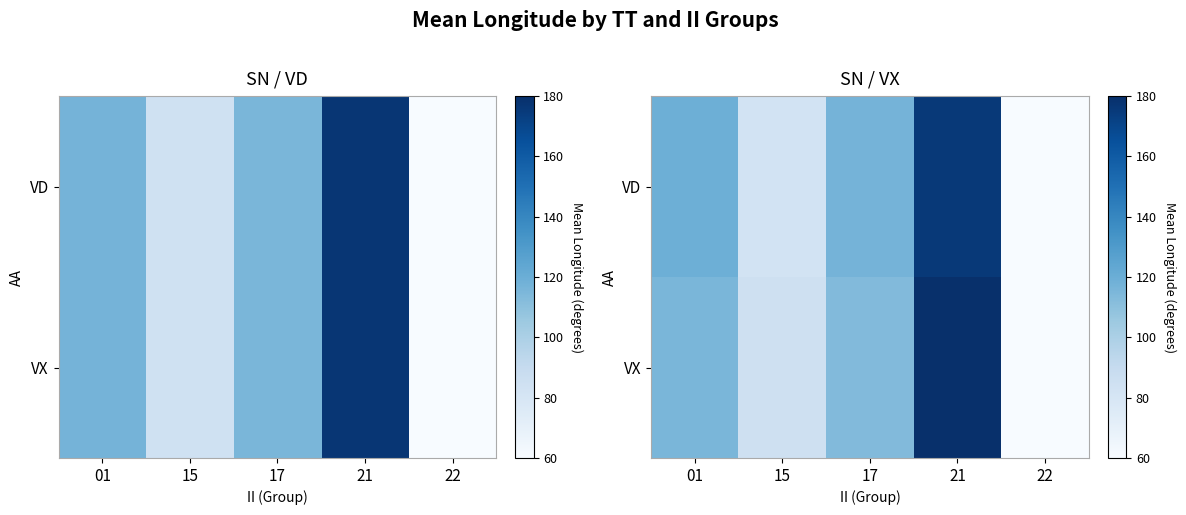

Rank the categories by VD value from lowest to highest.

22, 15, 17, 01, 21